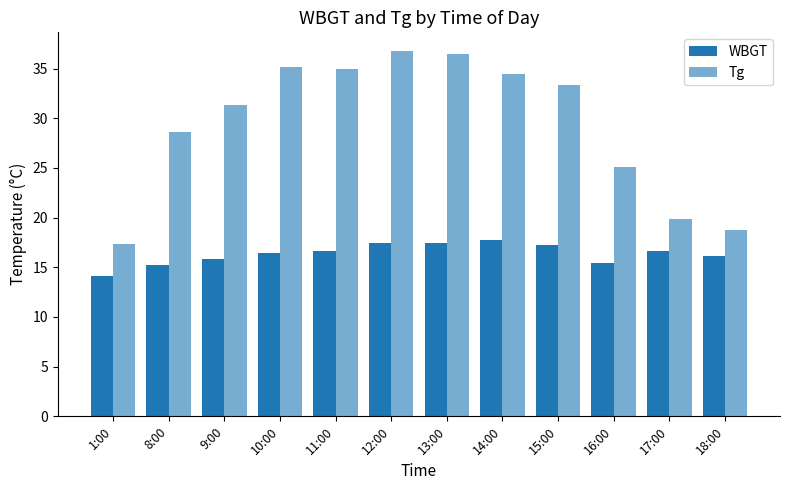

True or false: Tg has a value of 42.8 at 8:00.

False